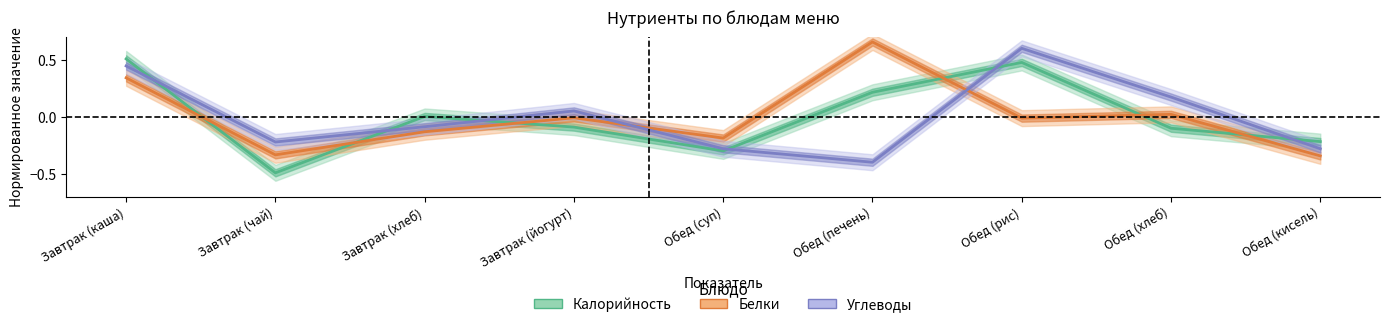

Is it true that Калорийность equals -0.2 at Обед (кисель)?

True